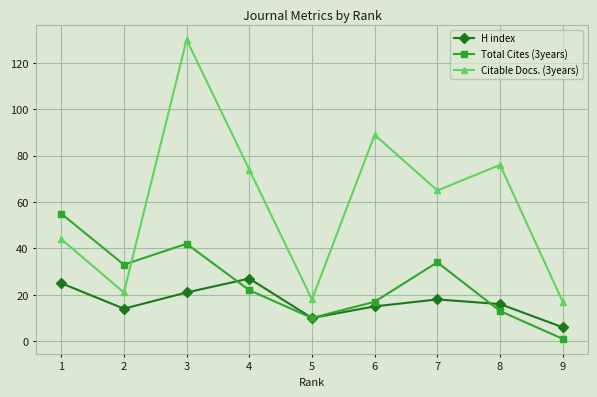

Reading left to right, what are all the values shown in this chart?

H index: 1=25	2=14	3=21	4=27	5=10	6=15	7=18	8=16	9=6
Total Cites (3years): 1=55	2=33	3=42	4=22	5=10	6=17	7=34	8=13	9=1
Citable Docs. (3years): 1=44	2=21	3=130	4=74	5=18	6=89	7=65	8=76	9=17